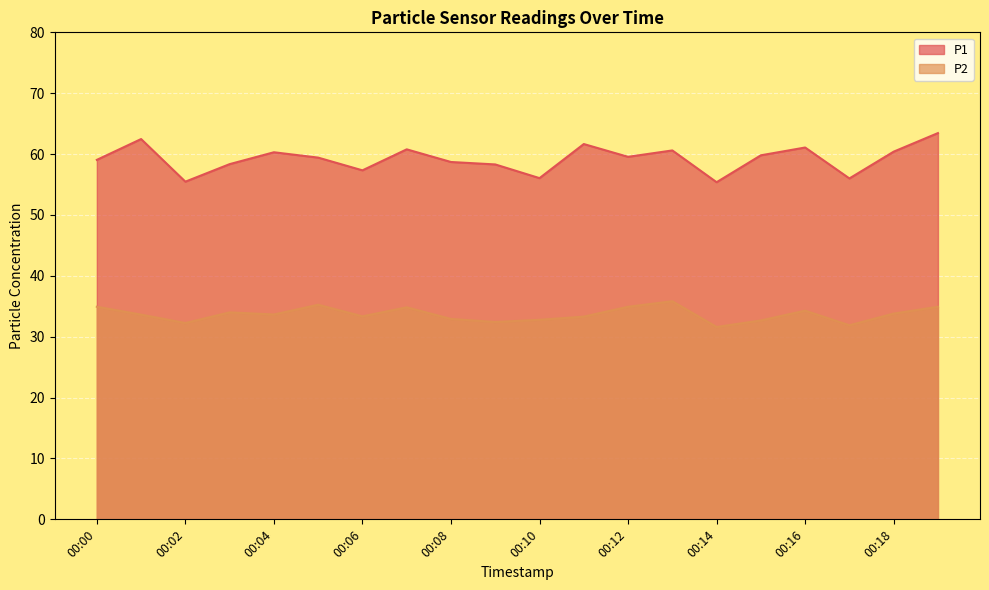

How many lines are shown in the chart?

2